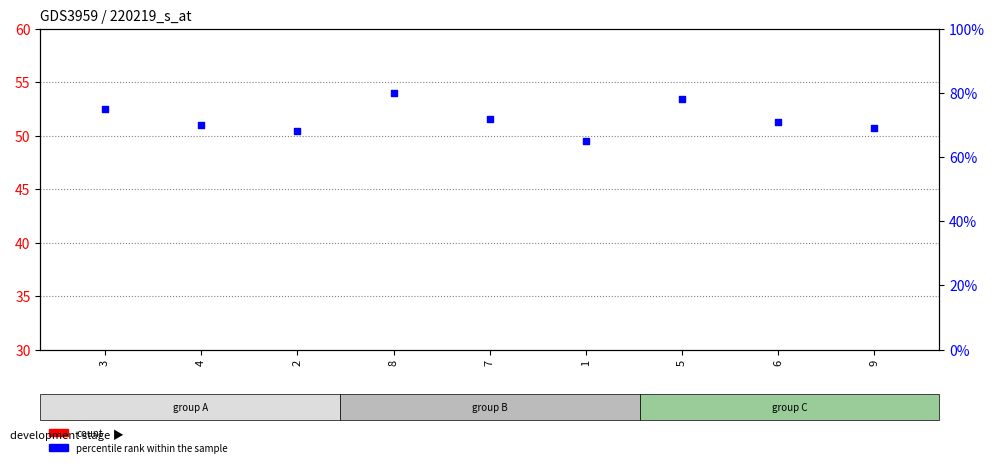

At which category is the sum across all series the highest?

8